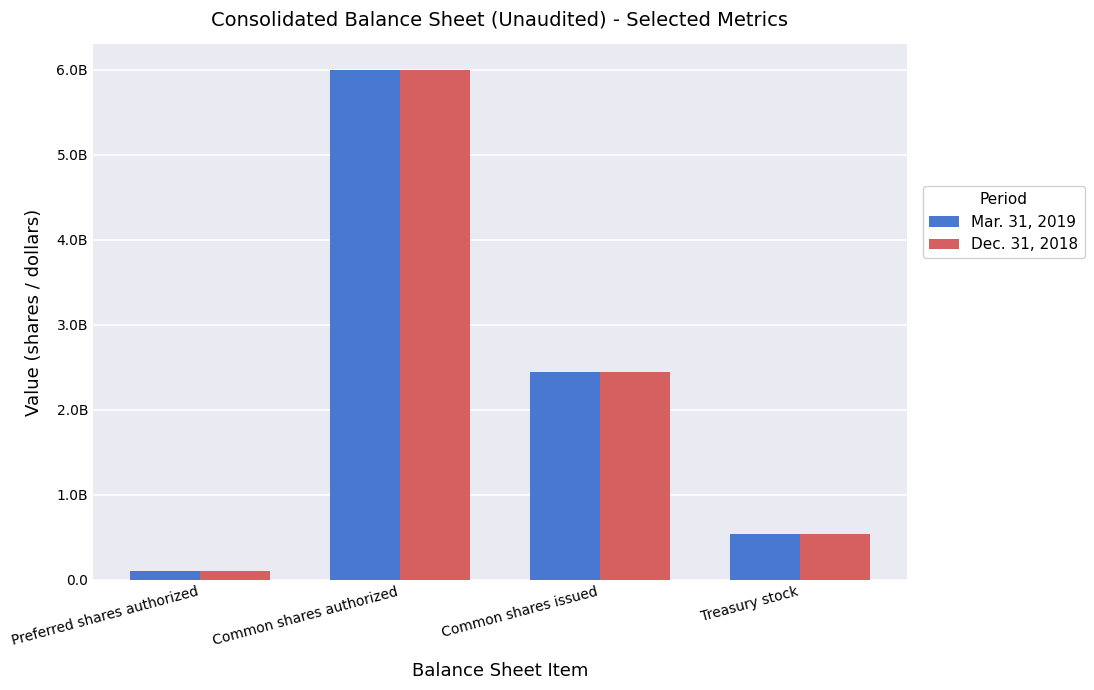

Where is Mar. 31, 2019 nearest to the value 3050000000?

Common shares issued